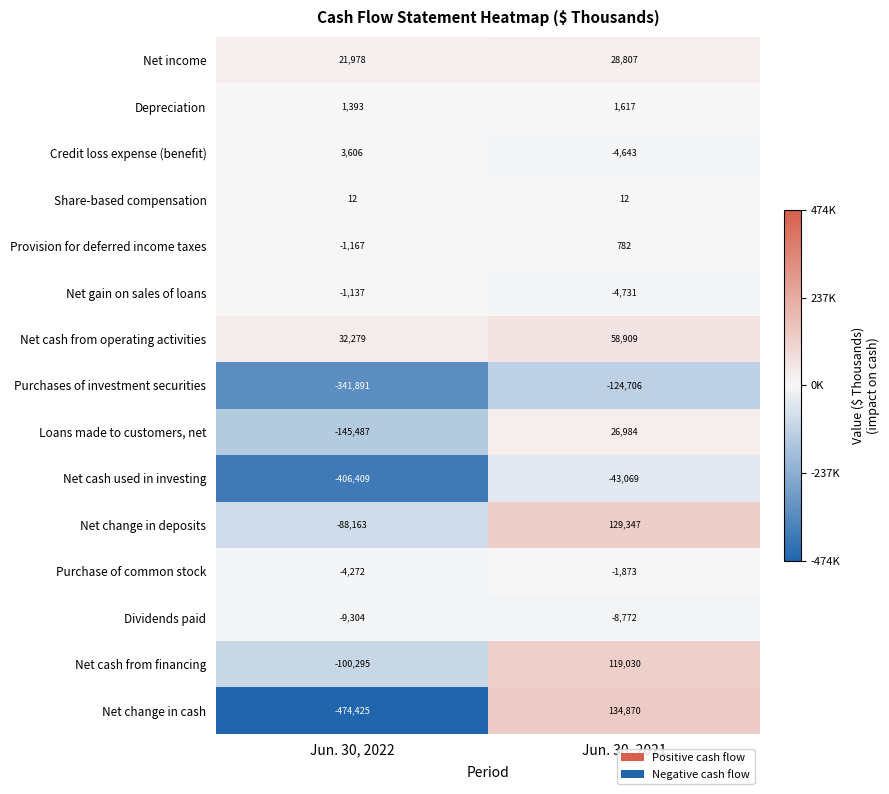

What is the total value across all series at Jun. 30, 2021?

312564